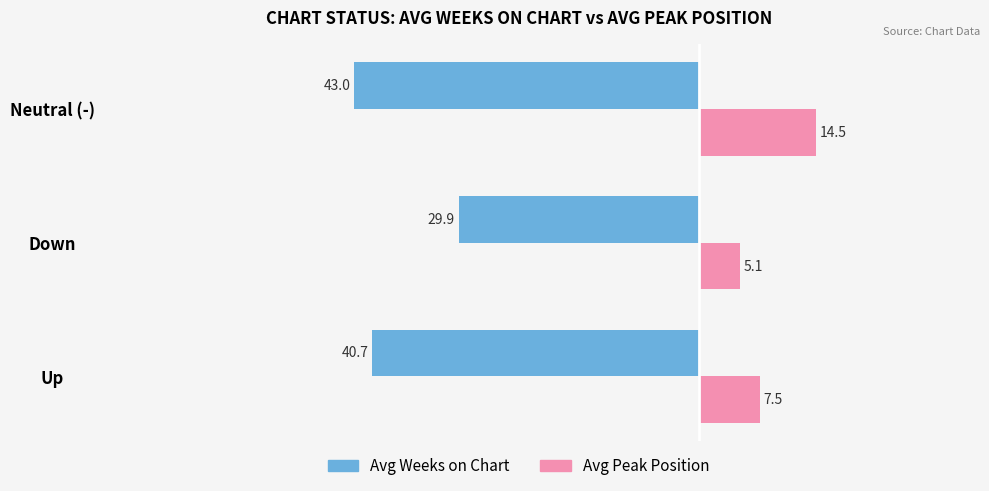

How many categories are shown in the chart?

3